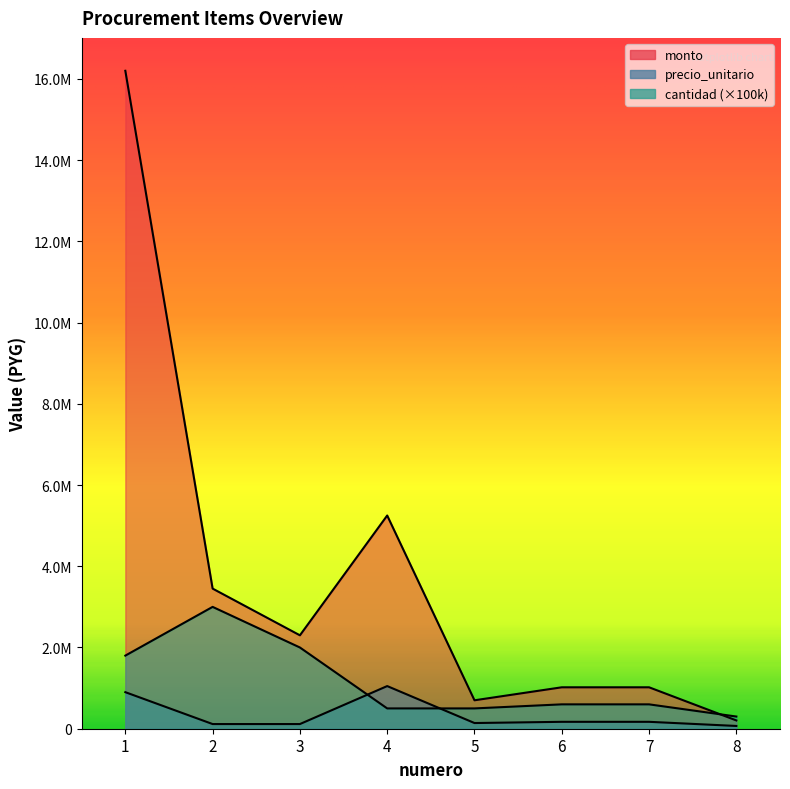

In cantidad, how many points are higher than both neighbors (excluding endpoints)?

1